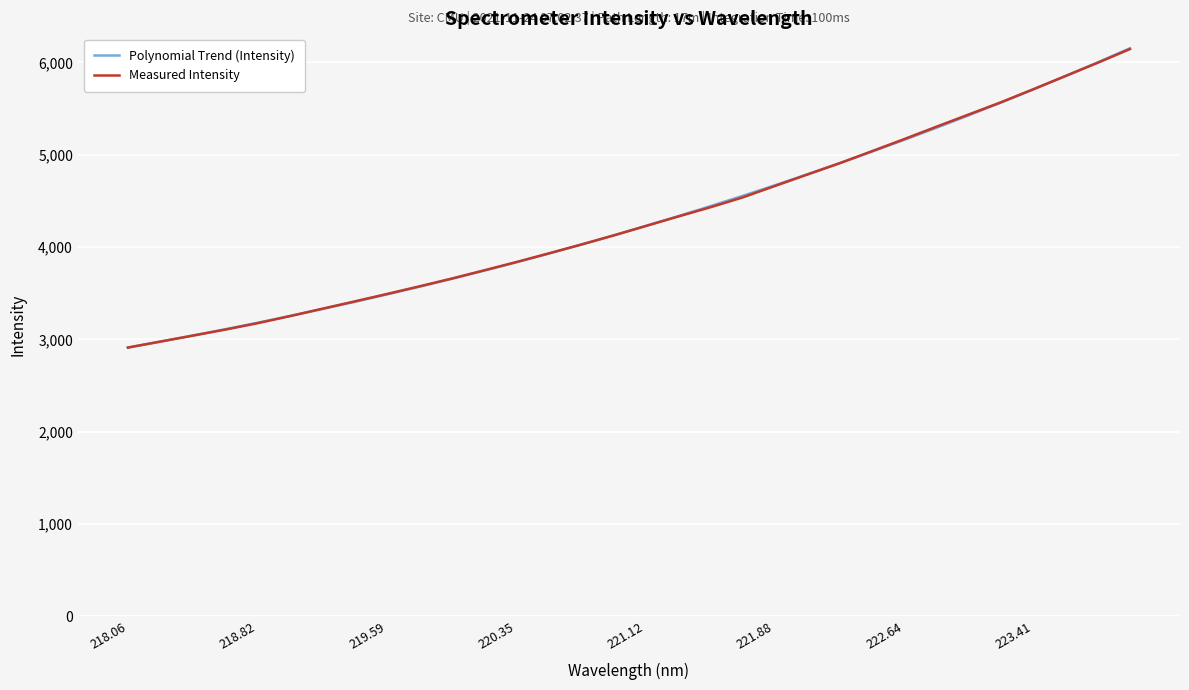

How many times do Polynomial Trend (Intensity) and Measured Intensity cross each other?

6